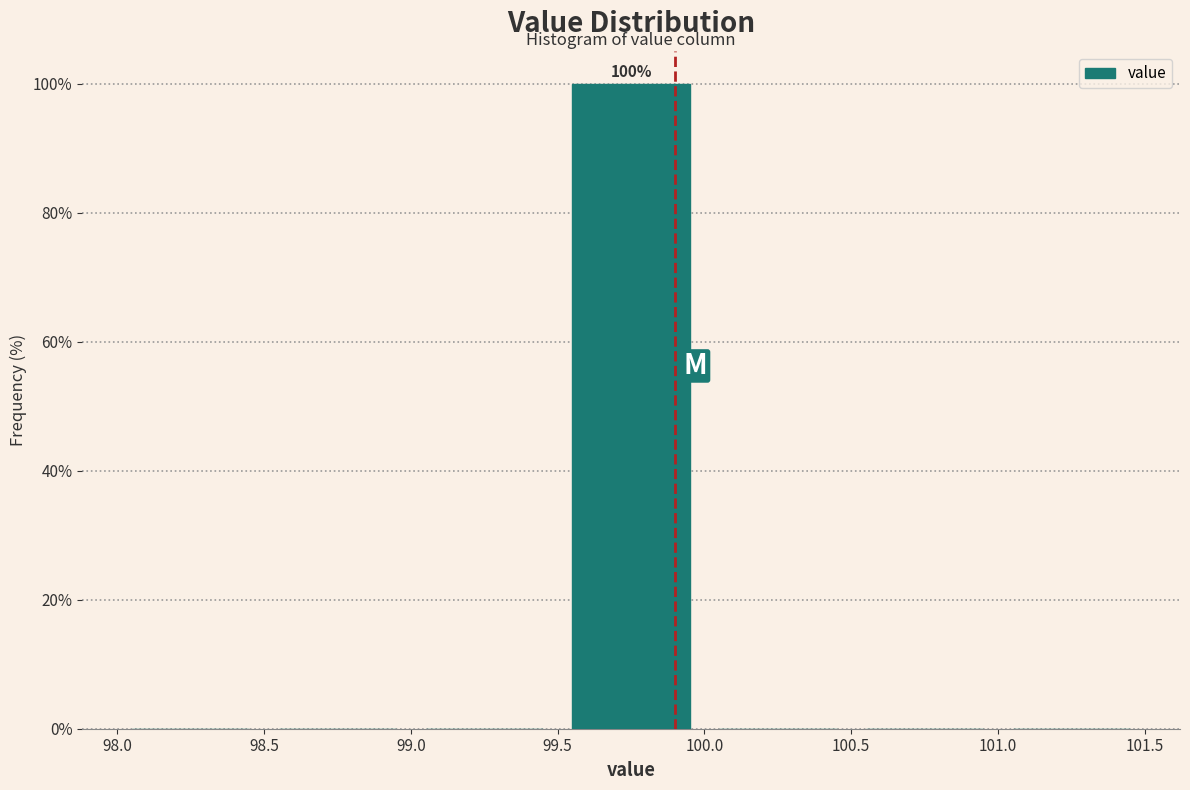

Over which range of the x-axis is the bar tallest?

99.5 to 100.0